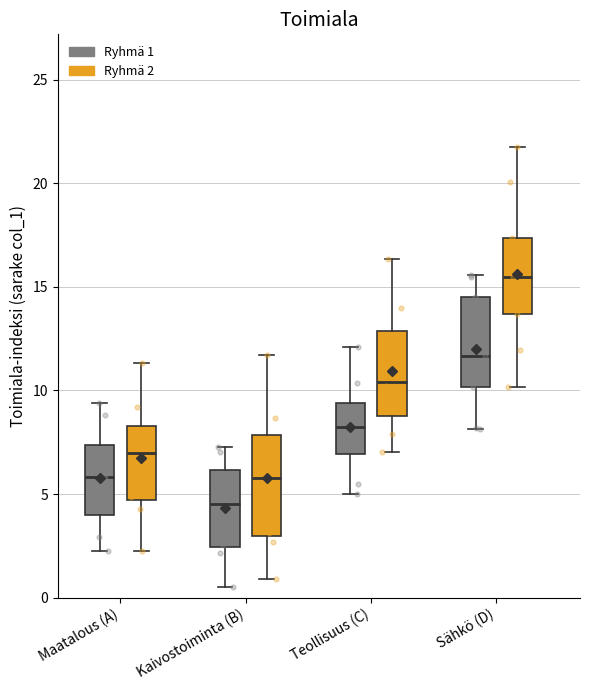

Which box has the highest median line?

Sähkö (D) (Ryhmä 2)